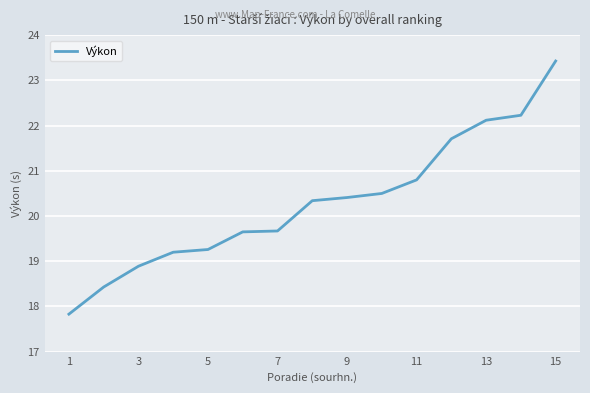

What is the difference between the maximum and minimum values?

5.6